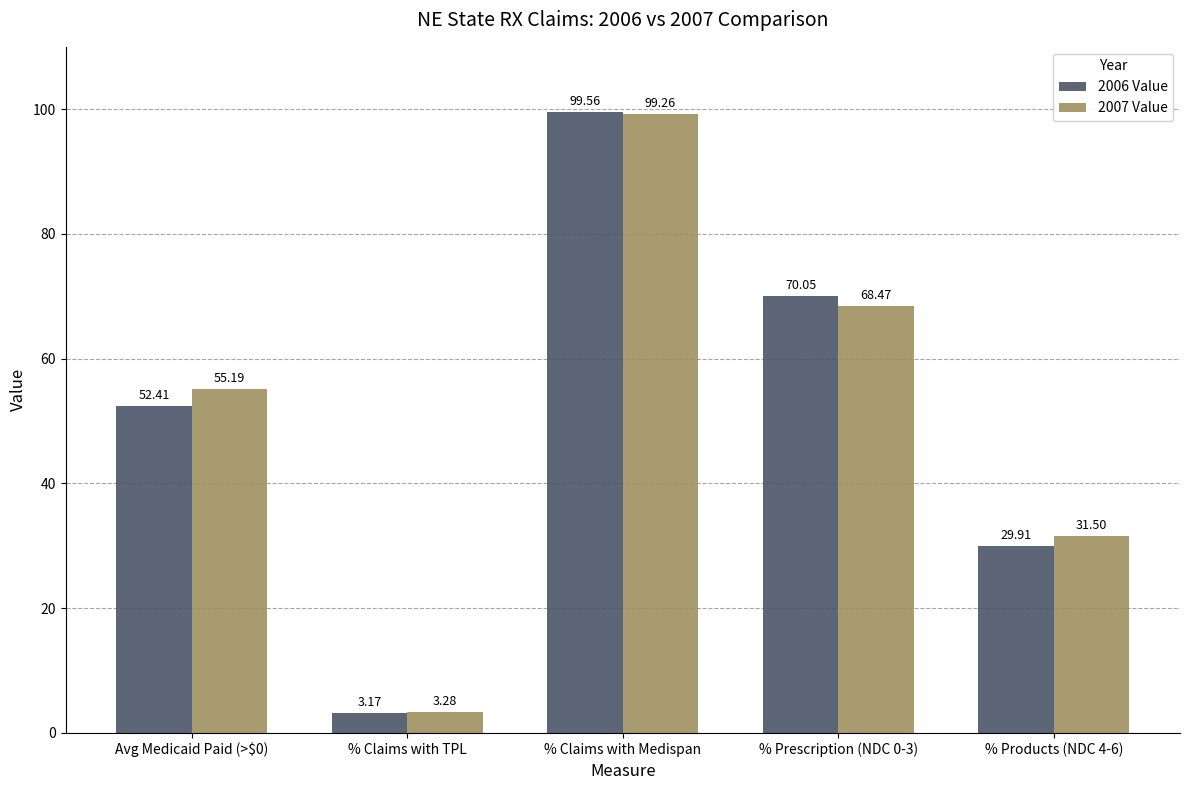

Which category has the highest value in the 2007 Value series?

% Claims with Medispan